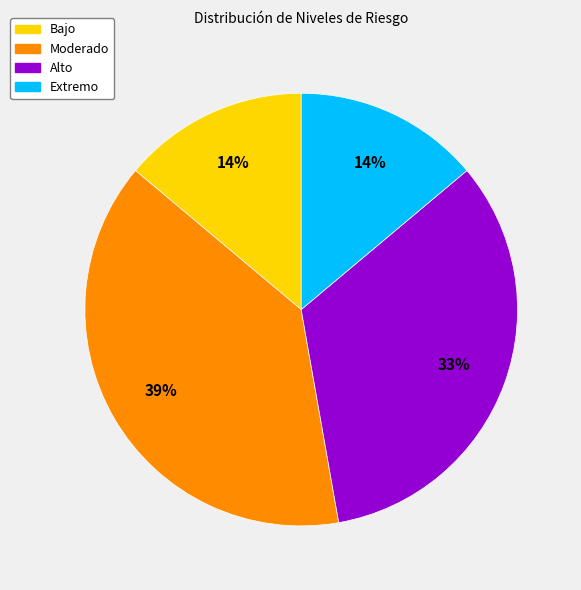

How many segments does this pie chart have?

4